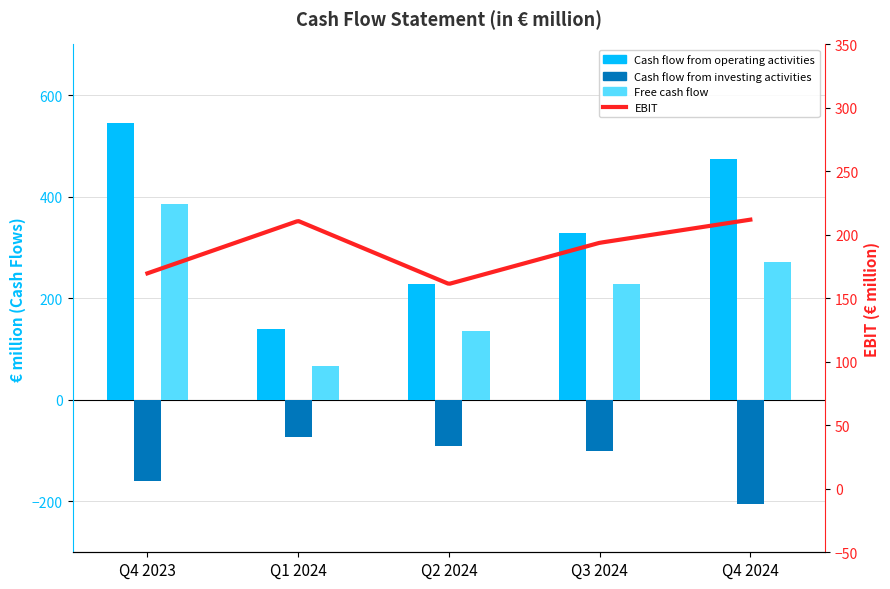

What is the total value across all series at Q4 2023?

771.7